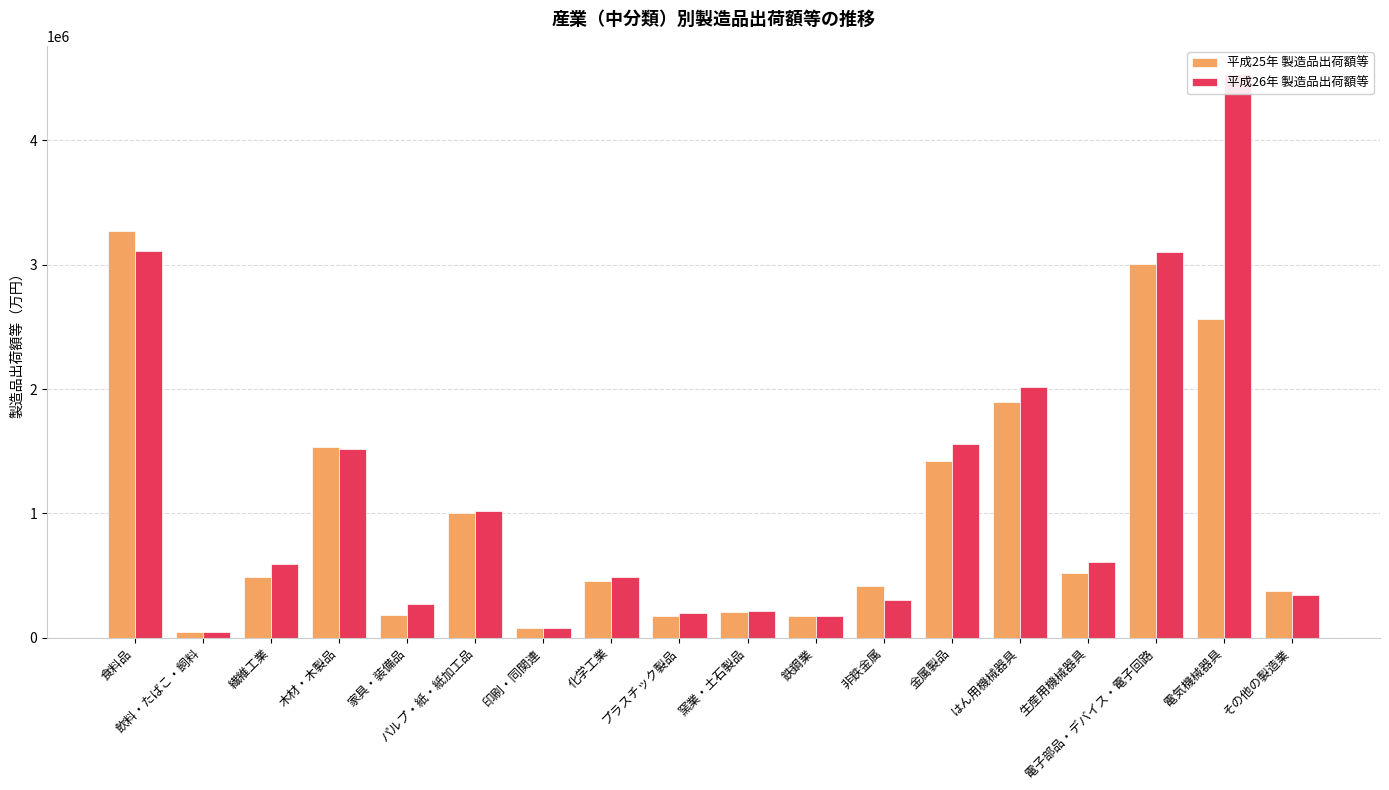

What is the difference between the 平成26年 製造品出荷額等 values at 電子部品・デバイス・電子回路 and 電気機械器具?

1435184